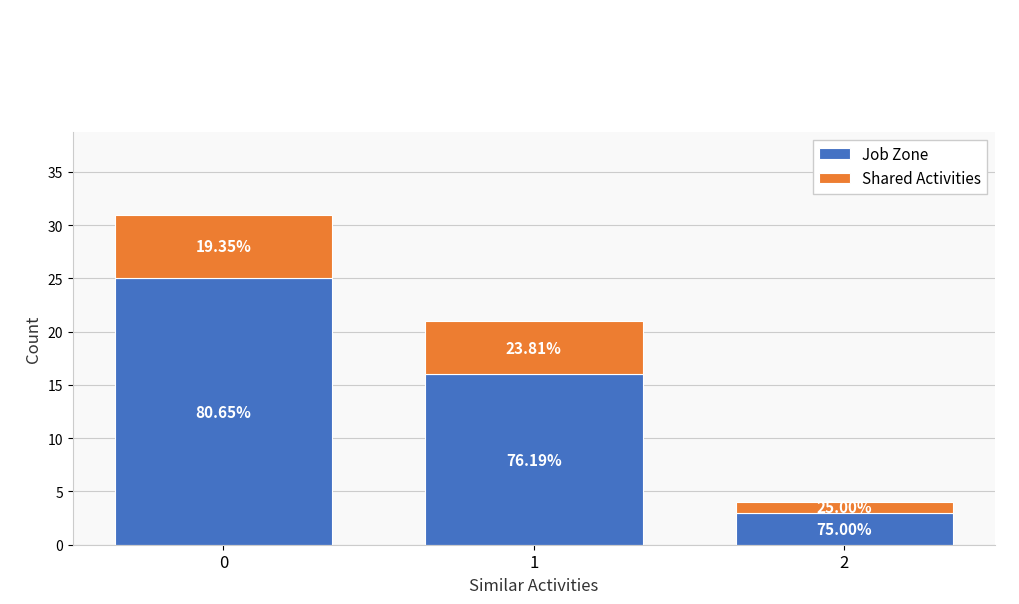

What are all the series names shown in the legend?

Job Zone, Shared Activities